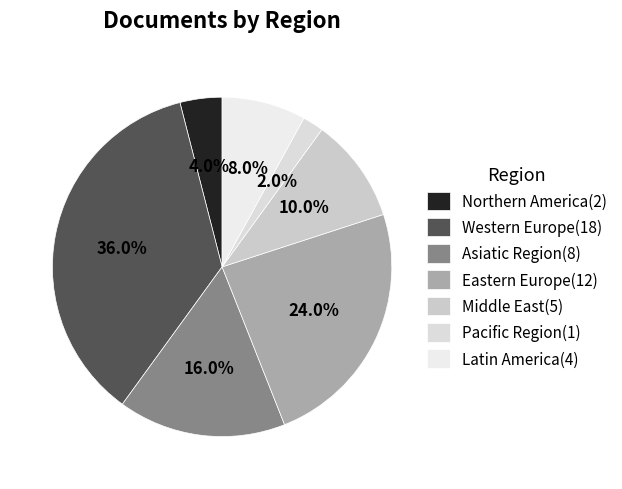

To the nearest percent, what percentage of the pie is Northern America?

4%